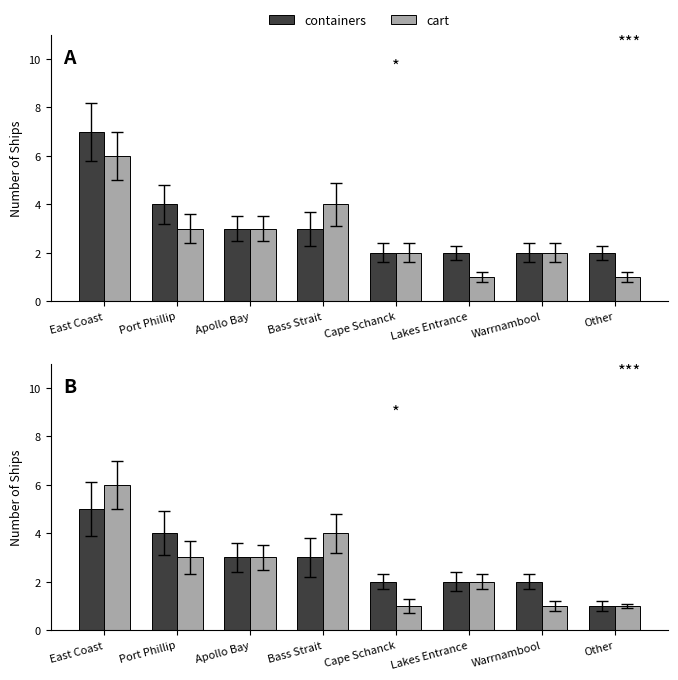

Which category has the highest value in the cart series?

East Coast